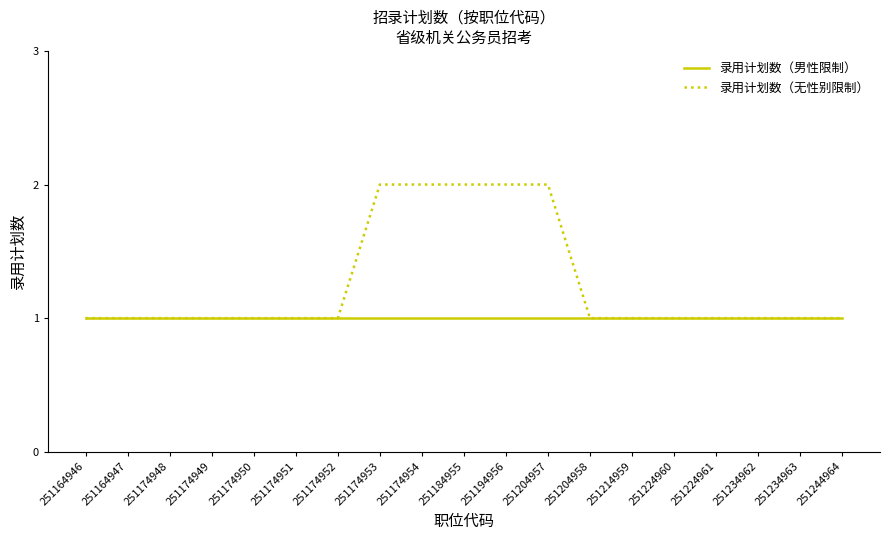

Which series has the largest total across all categories?

录用计划数（无性别限制）